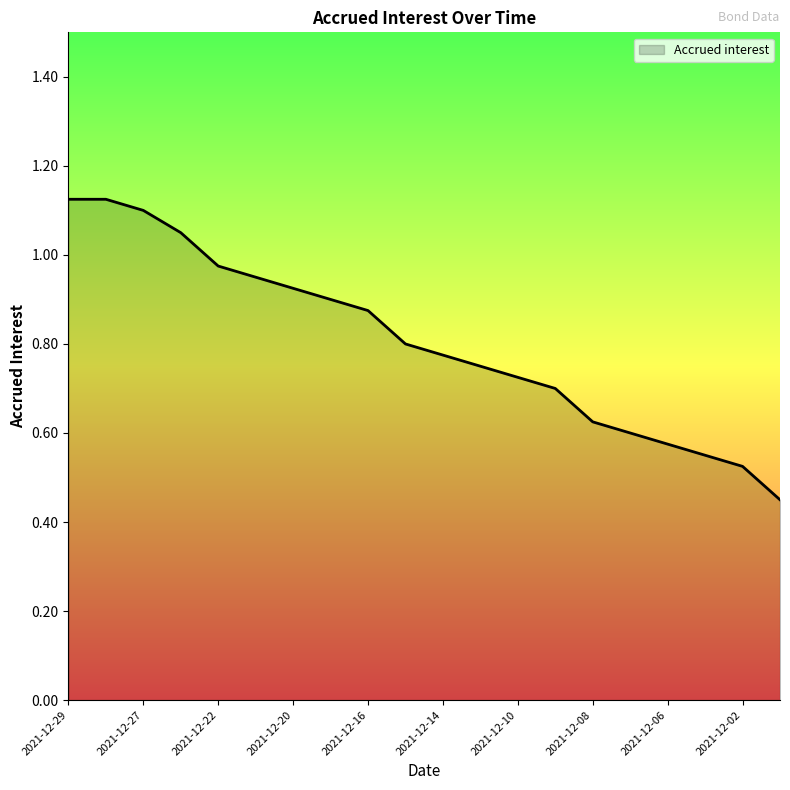

Does the chart display data point markers on the line(s)?

No